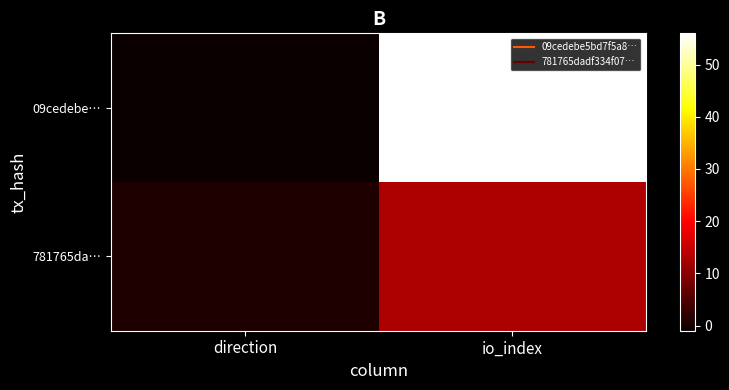

What is the smallest value displayed?

-1